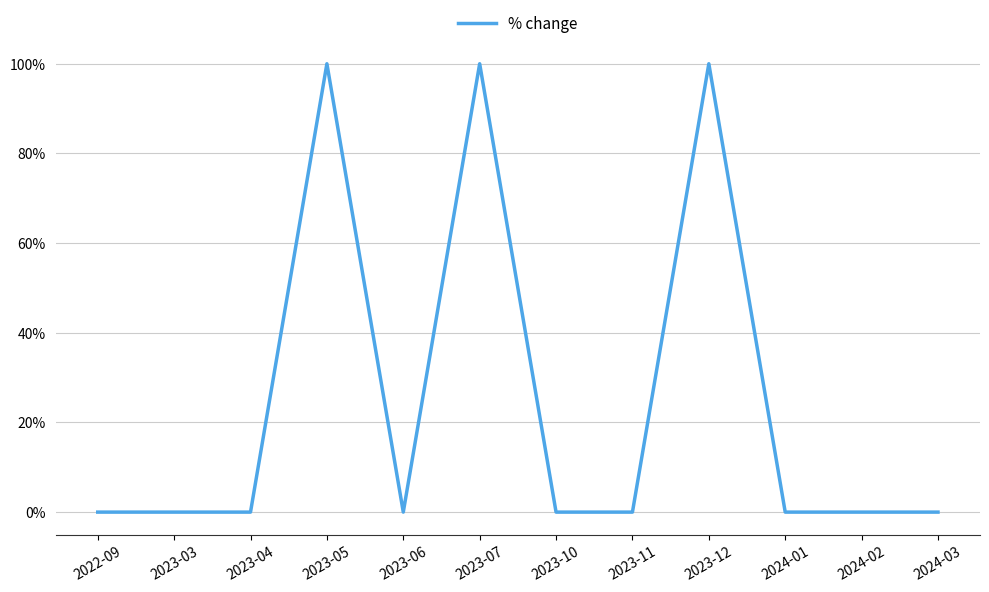

What is the difference between the maximum and minimum values?

100